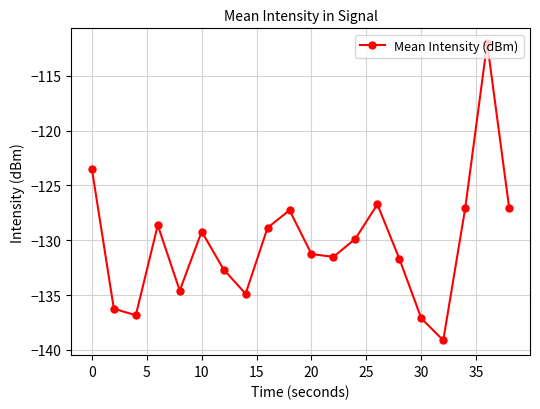

Does the chart display data point markers on the line(s)?

Yes